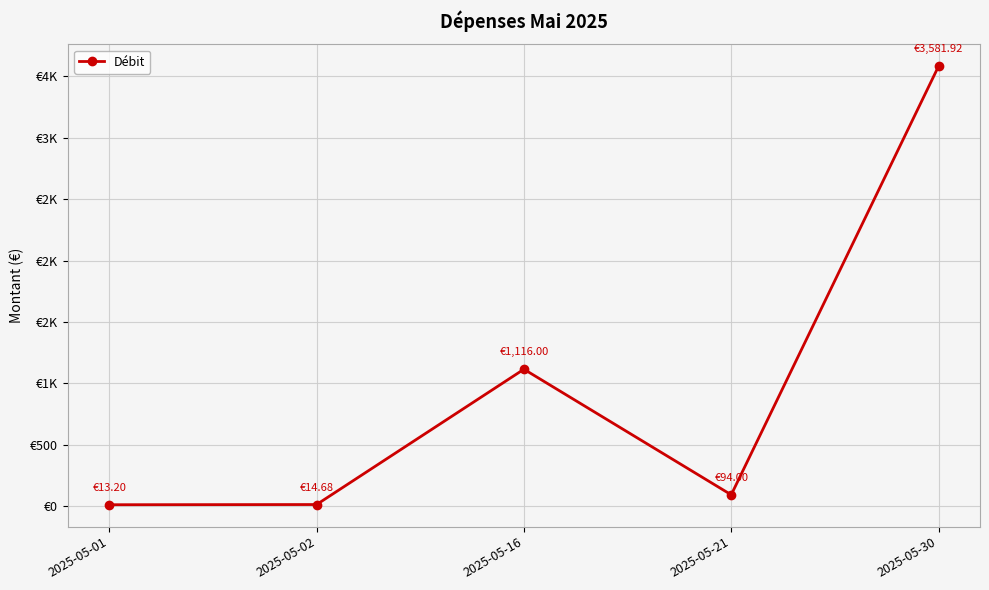

The value at 2025-05-21 is 127.3. True or false?

False